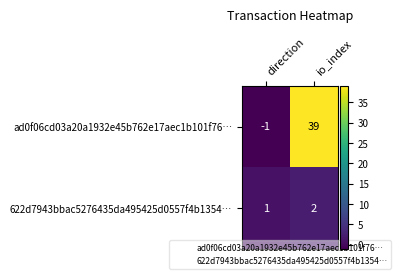

What is the total value across all series at io_index?

41